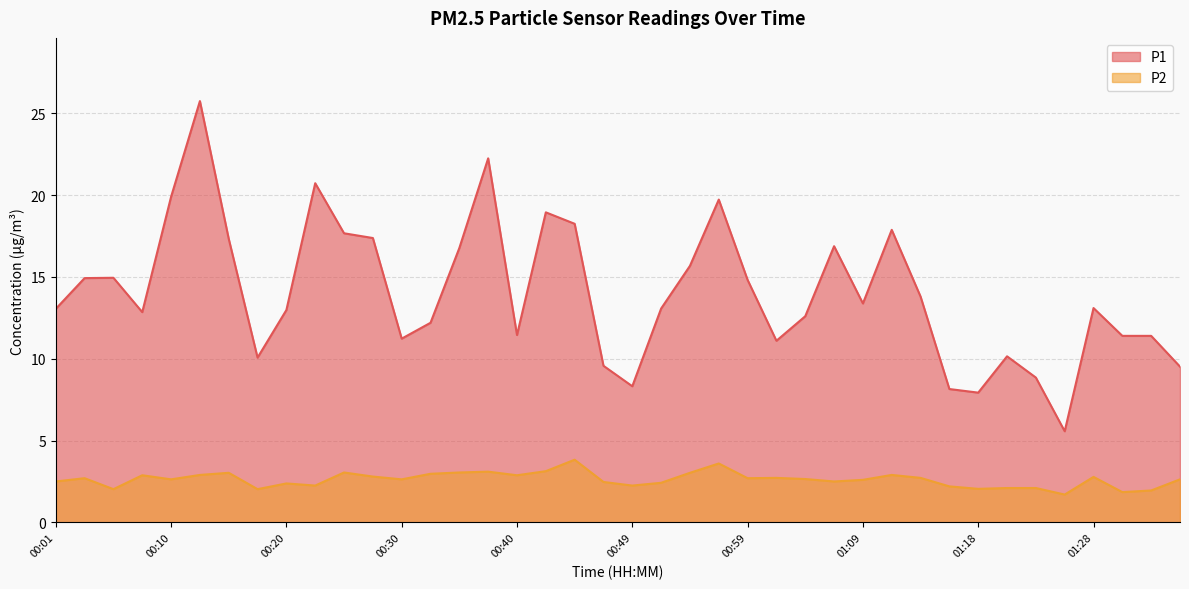

What is the value of the P1 point at the 31st from the left?

13.8